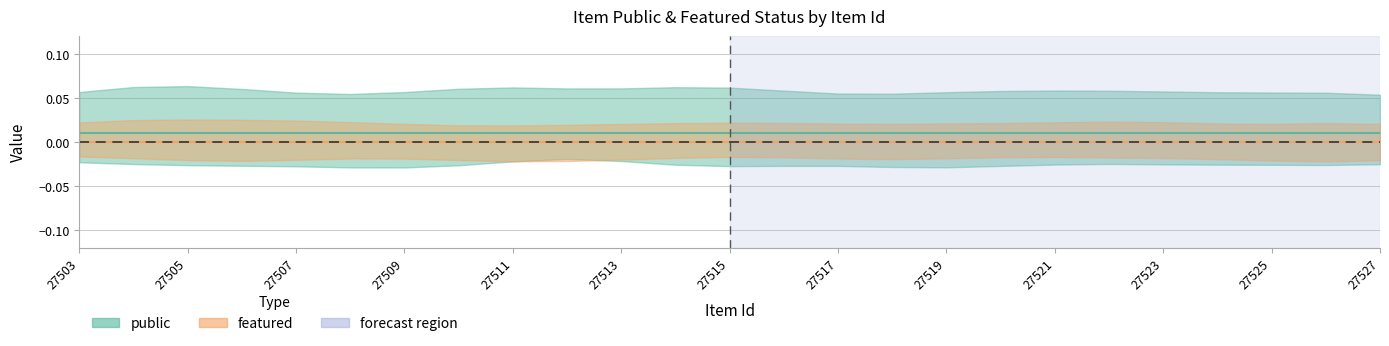

List the series in order of their peak value, lowest first.

featured, public